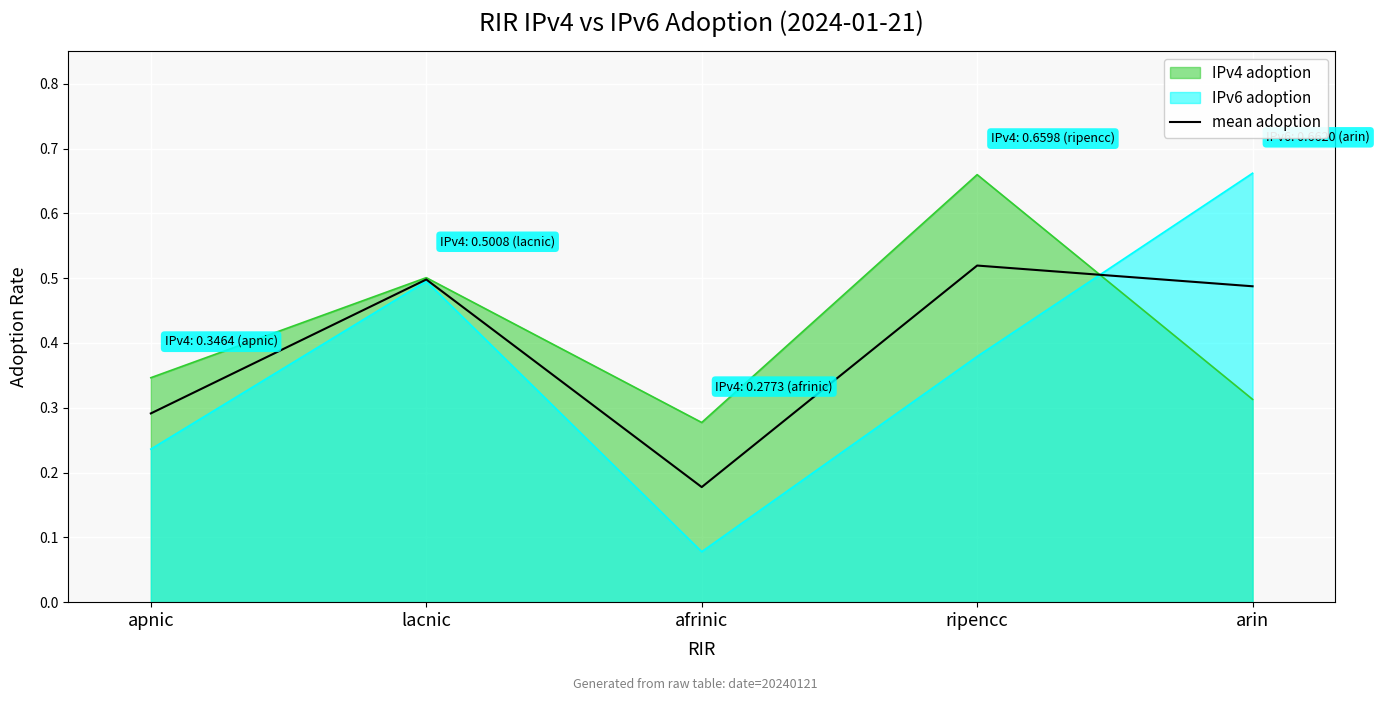

What is the smallest value displayed?

0.2